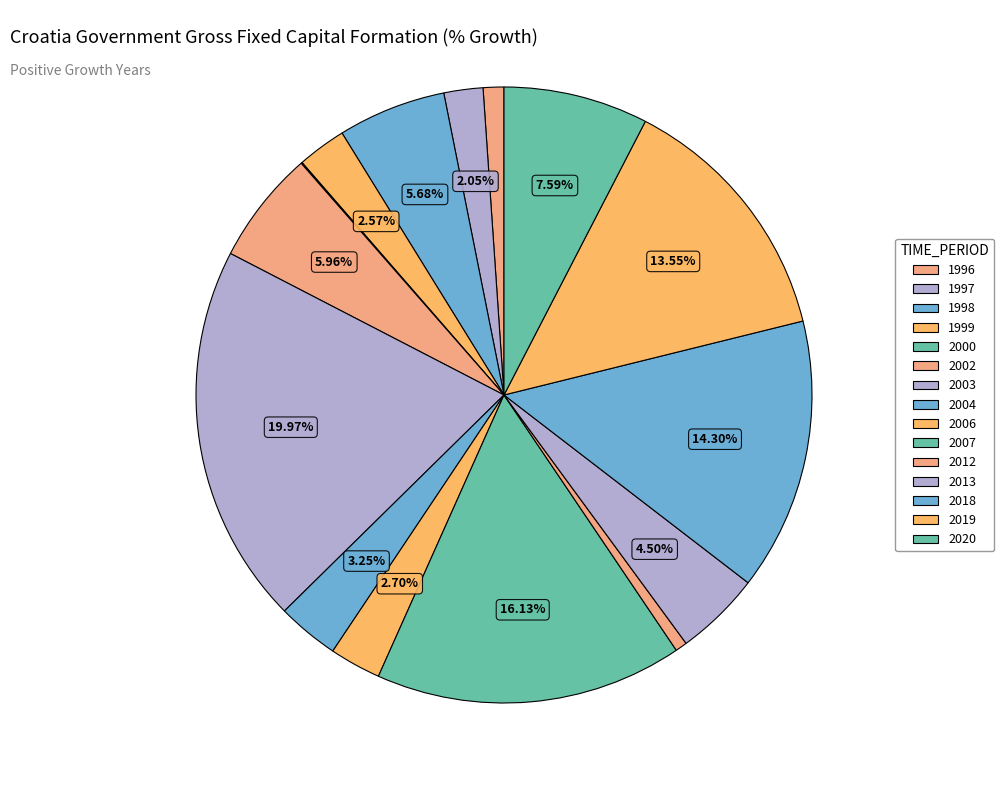

Rank the categories by value from lowest to highest.

2000, 2012, 1996, 1997, 1999, 2006, 2004, 2013, 1998, 2002, 2020, 2019, 2018, 2007, 2003